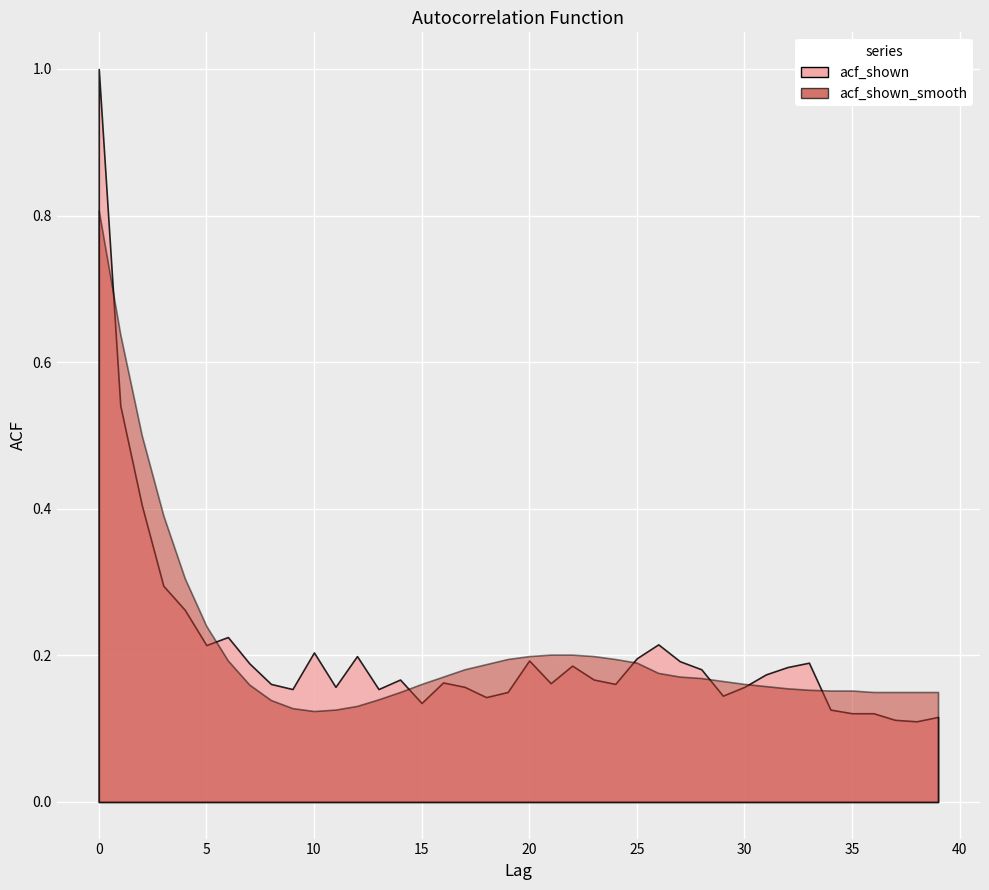

How many interior local valleys does the acf_shown series have?

10